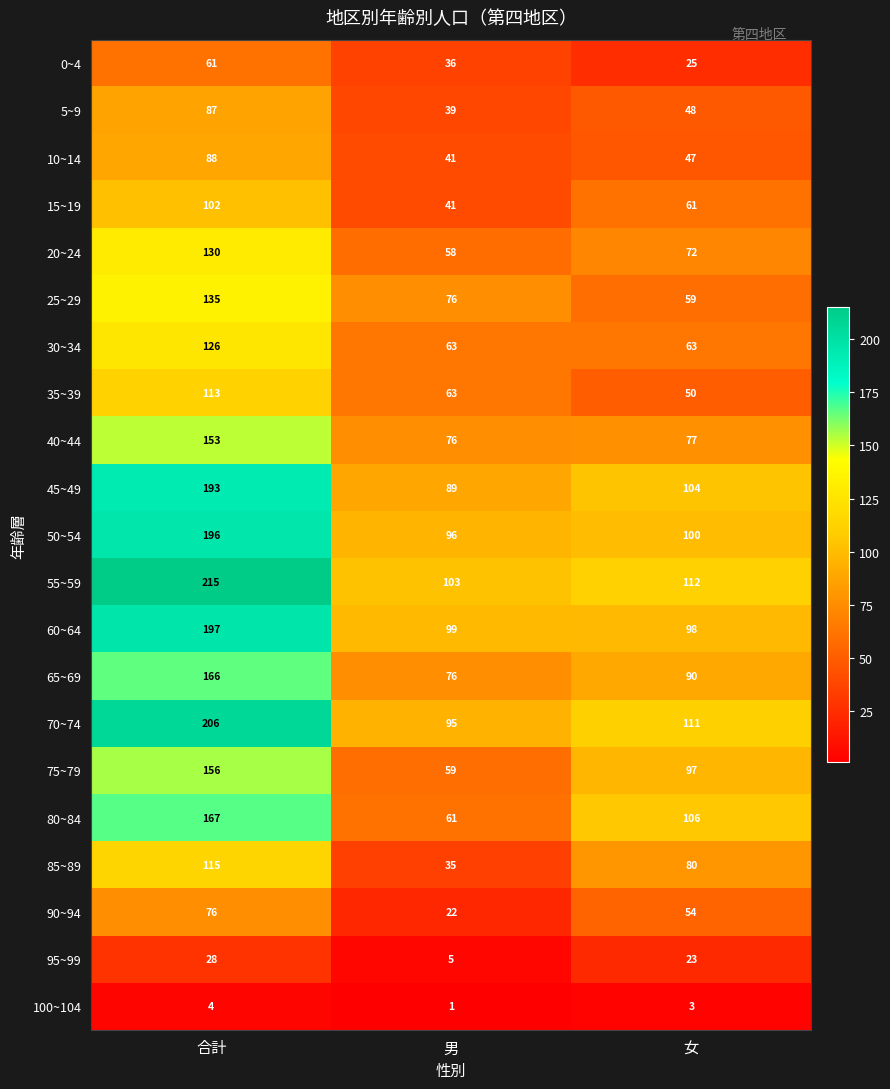

What value does the 80~84 series have at 合計, to the nearest 10?

170